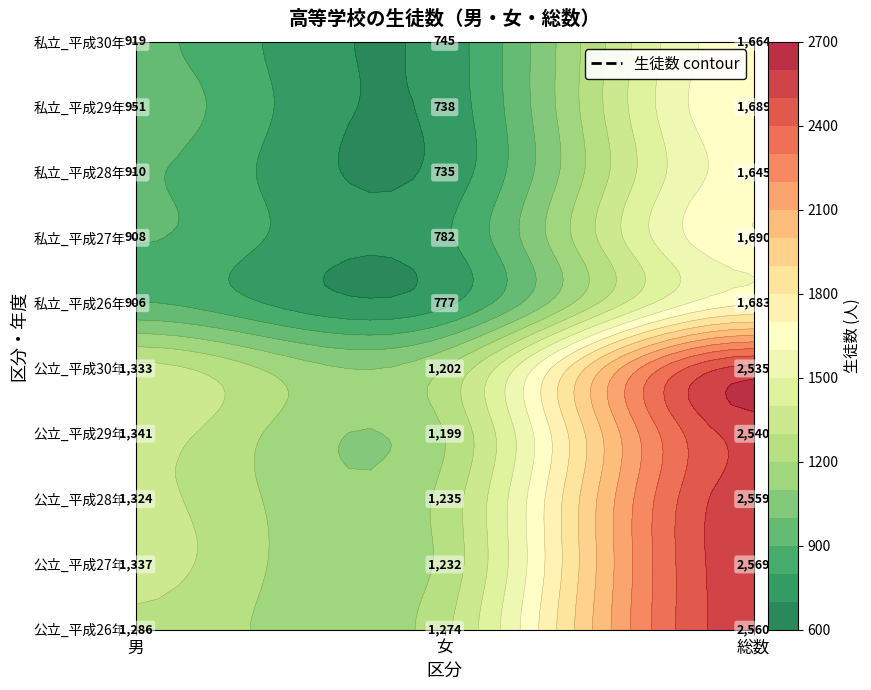

Where does the 私立_平成27年 series first go above 908?

2